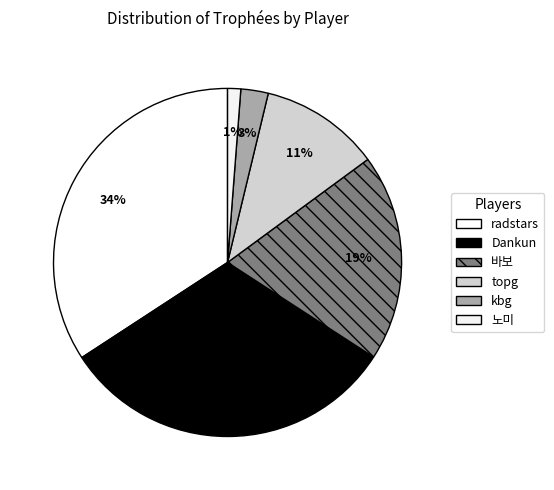

What is the largest slice in the pie chart?

radstars